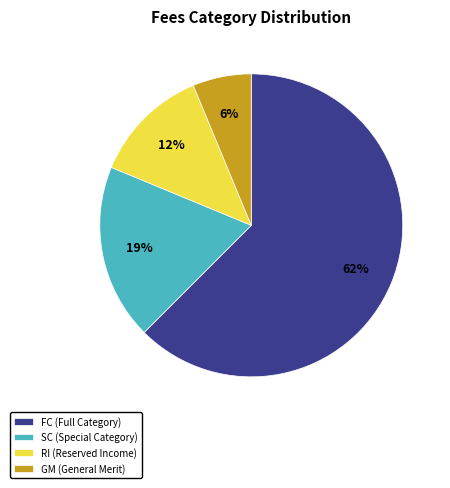

Which category has the smallest portion of the pie?

GM